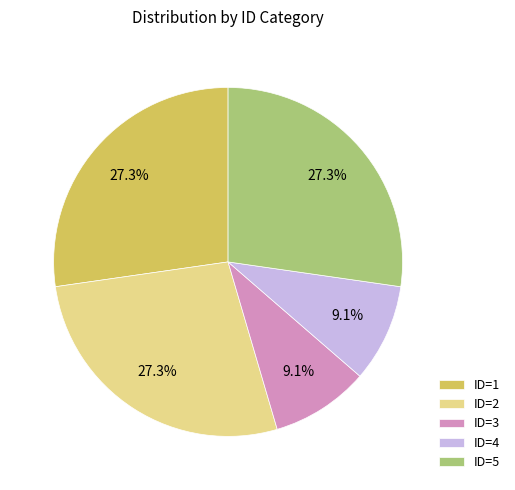

Approximately how many times larger is the value at ID=5 compared to ID=1?

1.0